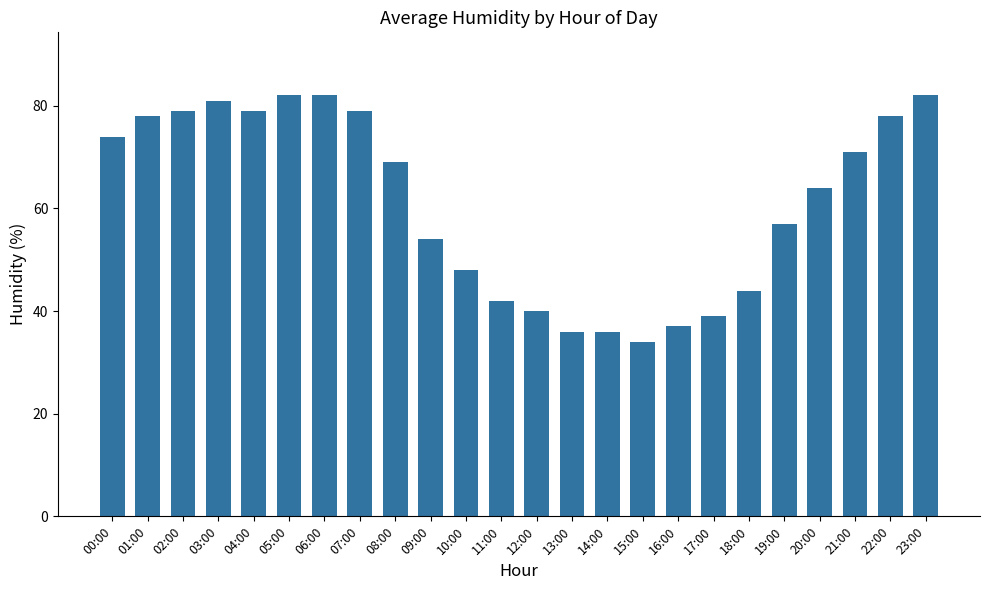

Which label corresponds to the smallest value in the chart?

15:00